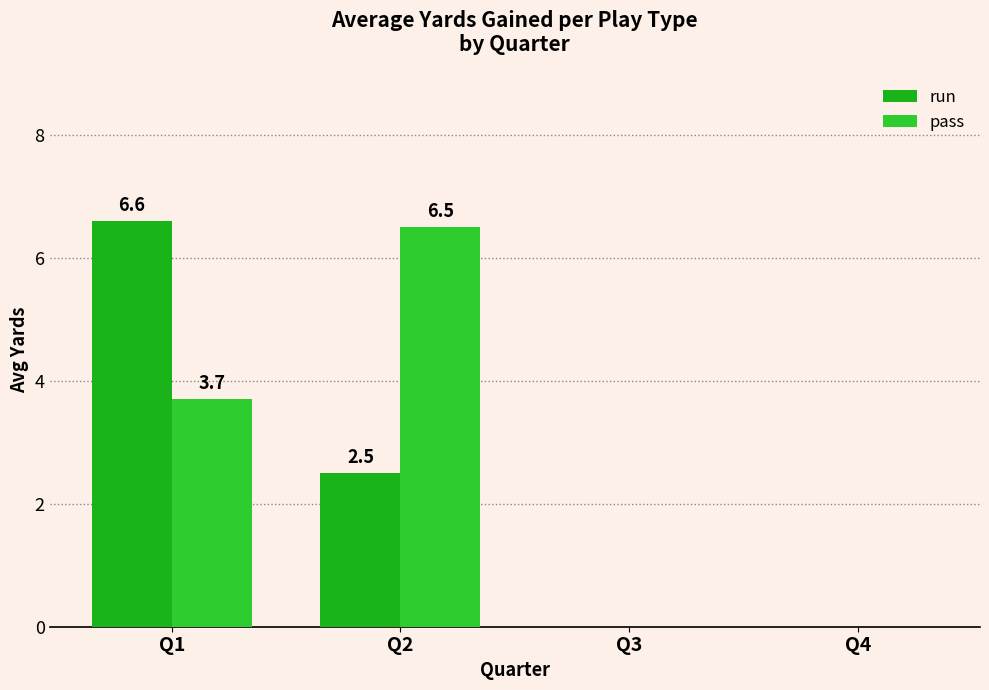

Which series changed the most between Q2 and Q4?

pass